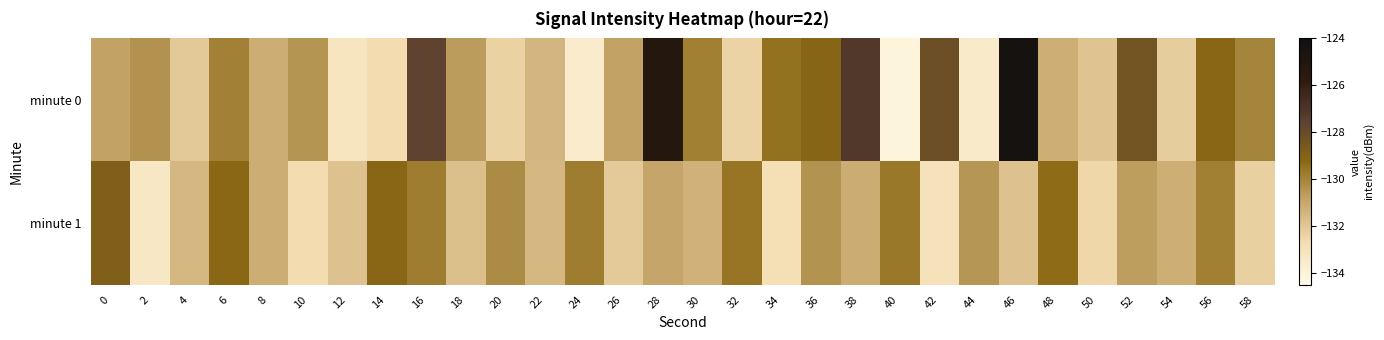

Reading left to right, extract all data points from this chart.

minute 0: 0=-130.8	2=-130.4	4=-132.0	6=-129.9	8=-131.2	10=-130.5	12=-133.2	14=-132.7	16=-127.6	18=-130.7	20=-132.4	22=-131.4	24=-133.6	26=-130.8	28=-125.2	30=-129.9	32=-132.4	34=-129.5	36=-129.1	38=-127.1	40=-134.1	42=-128.2	44=-133.5	46=-124.3	48=-131.2	50=-131.9	52=-128.4	54=-132.2	56=-129.1	58=-130.0
minute 1: 0=-128.8	2=-133.3	4=-131.5	6=-129.2	8=-131.2	10=-132.7	12=-131.8	14=-129.2	16=-129.8	18=-131.8	20=-130.2	22=-131.5	24=-129.8	26=-132.1	28=-130.9	30=-131.3	32=-129.6	34=-132.8	36=-130.4	38=-131.1	40=-129.7	42=-133.0	44=-130.5	46=-131.8	48=-129.3	50=-132.5	52=-130.7	54=-131.2	56=-129.9	58=-132.3